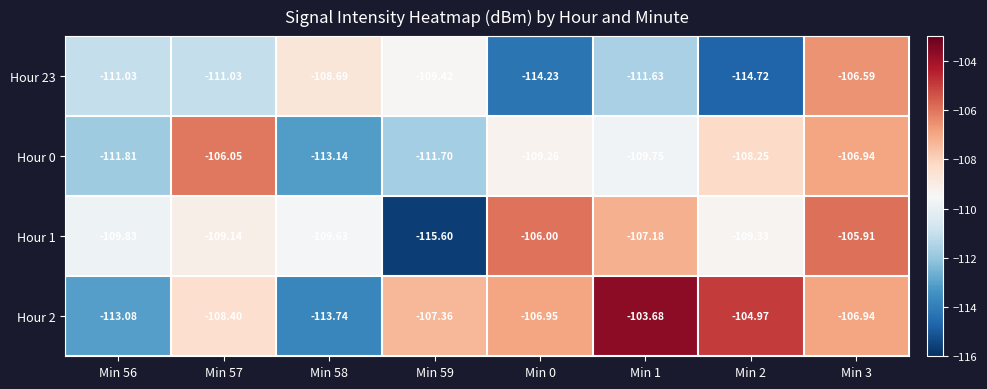

Count the number of data series in this chart.

4